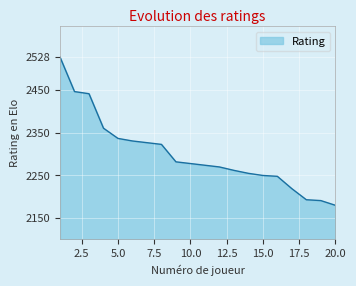

What is the sum of all values?

45998